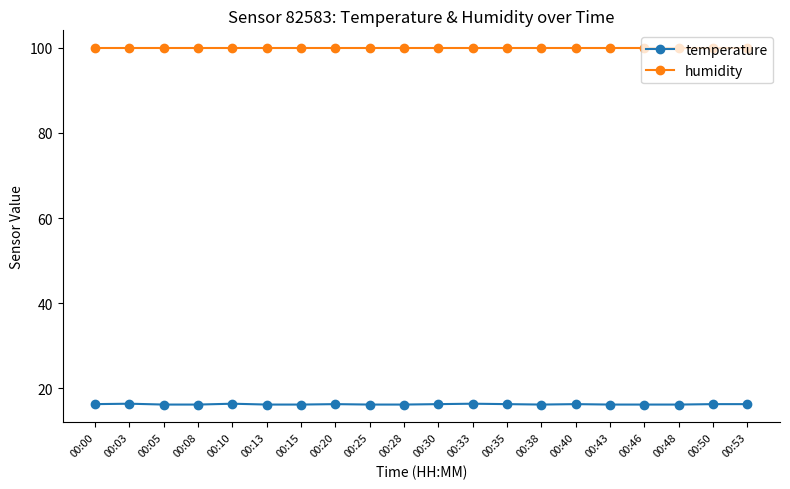

What is the total value across all series at 00:35?

116.2